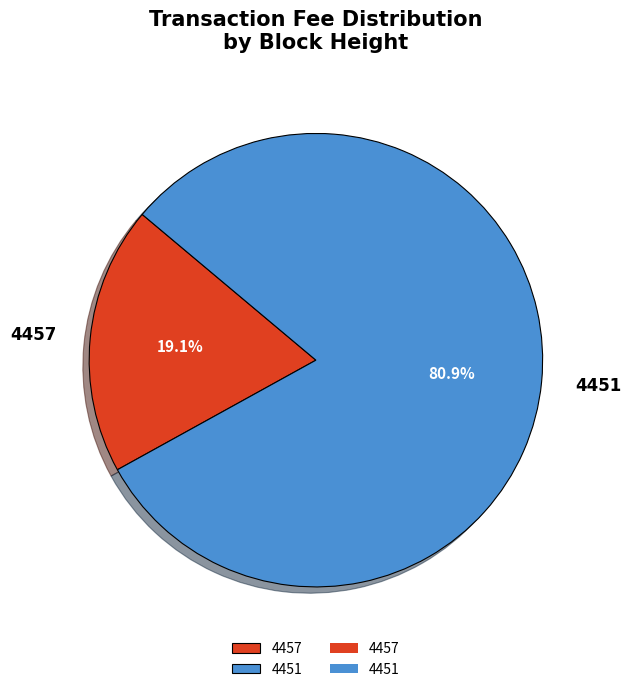

True or false: 4451 accounts for 81% of the total.

True